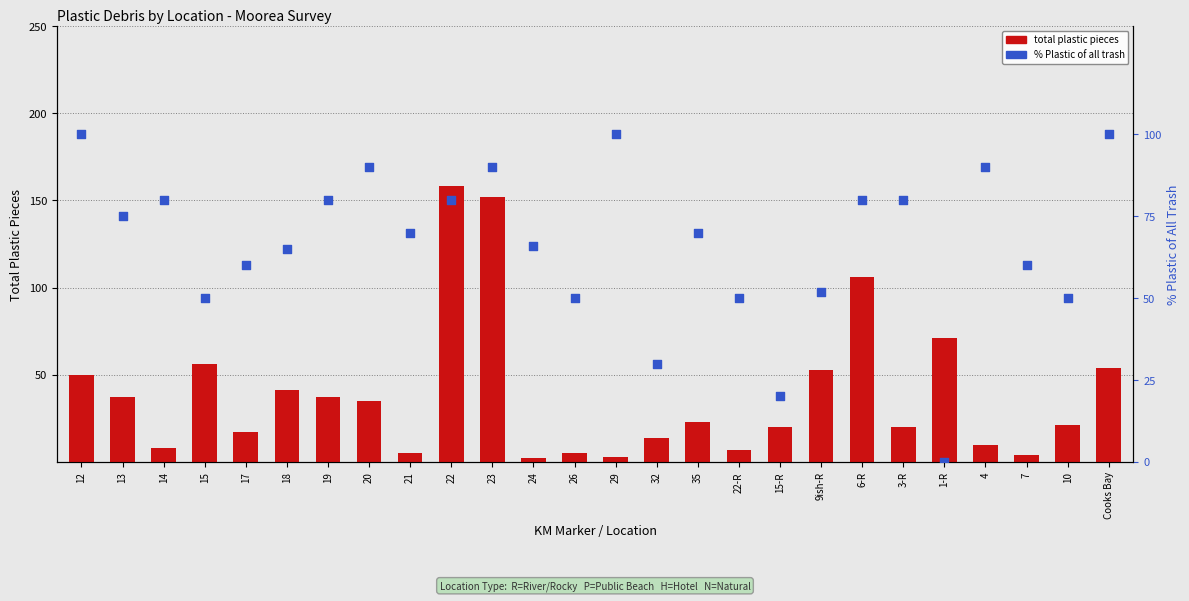

Which series contains the highest Y value?

total plastic pieces